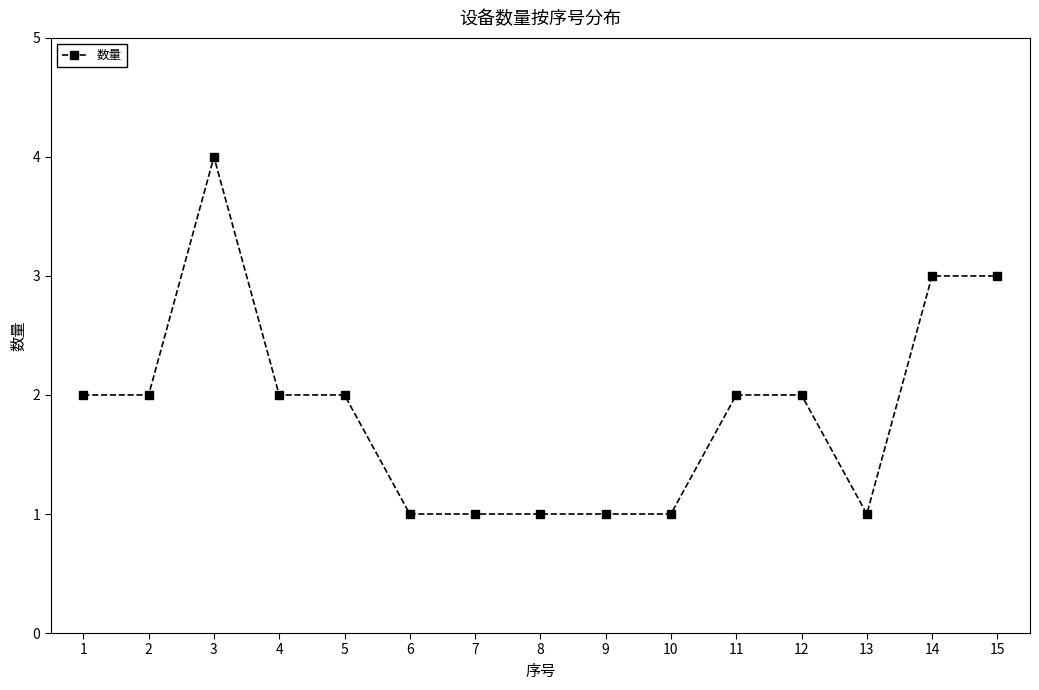

Is it true that the value at 8 is 1?

True